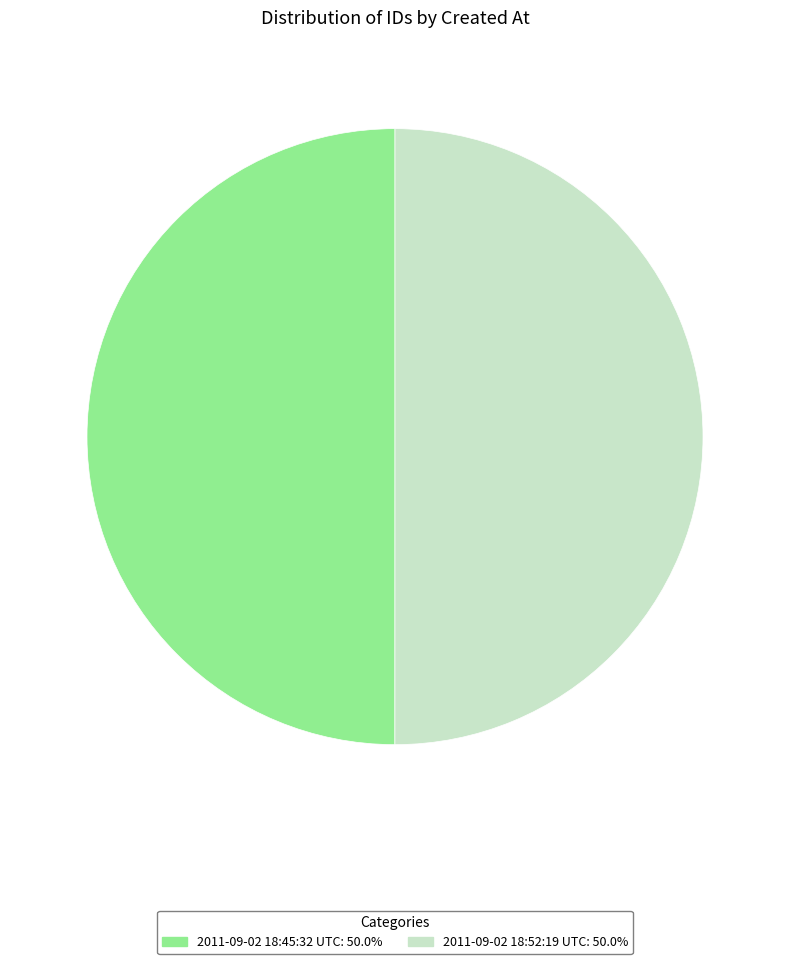

Combined, do 2011-09-02 18:45:32 UTC: 50.0% and 2011-09-02 18:52:19 UTC: 50.0% account for over 50%?

Yes